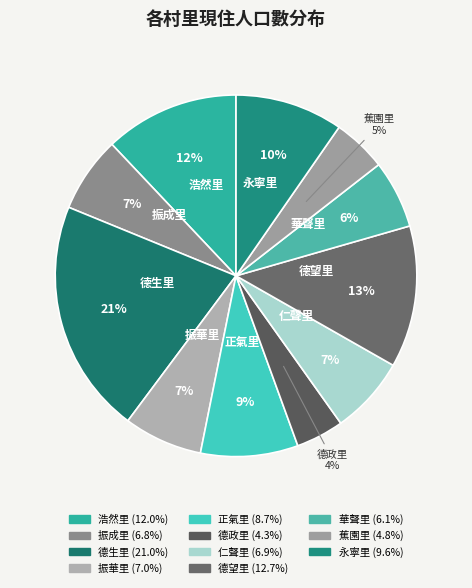

To the nearest percent, what percentage of the pie is 浩然里?

12%